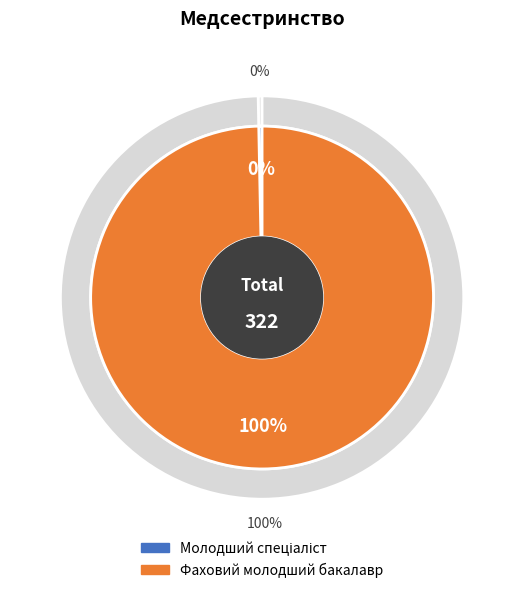

What is the total percentage of Молодший спеціаліст and Фаховий молодший бакалавр?

100.0%